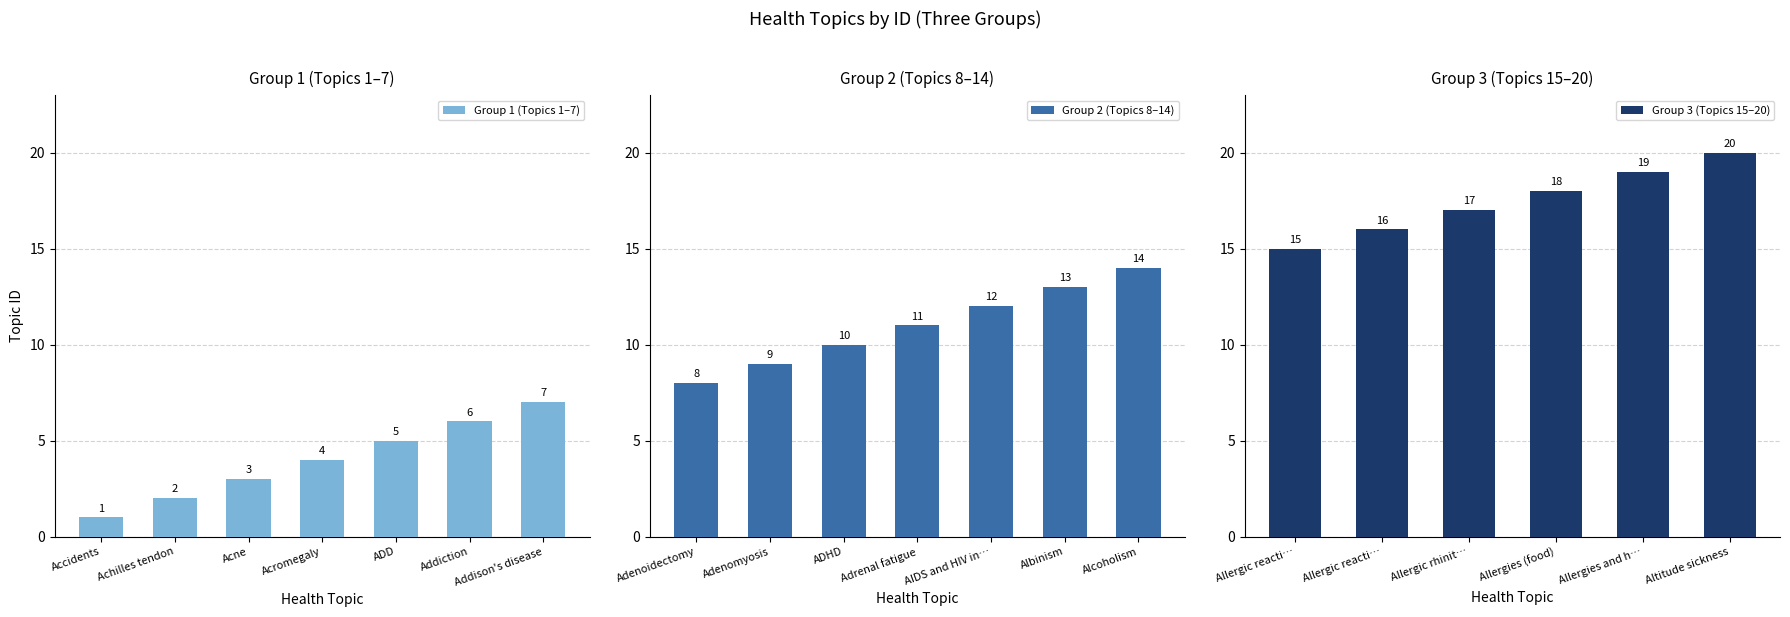

Which label corresponds to the largest value in the chart?

Altitude sickness